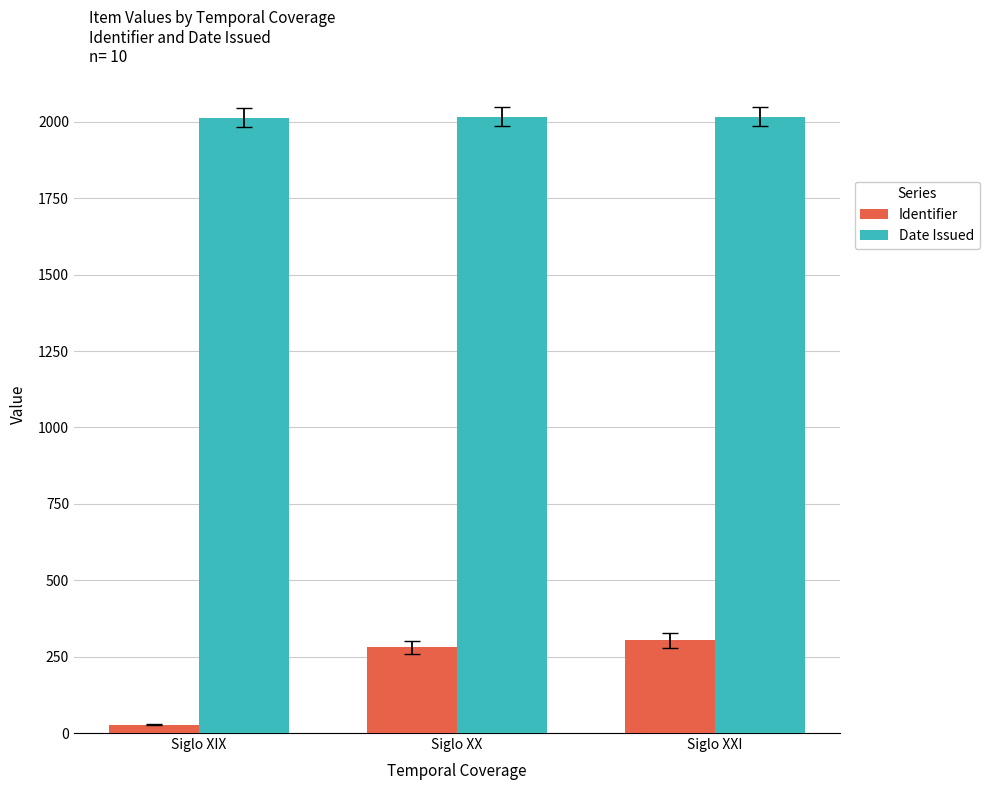

Does the chart contain stacked bars?

No